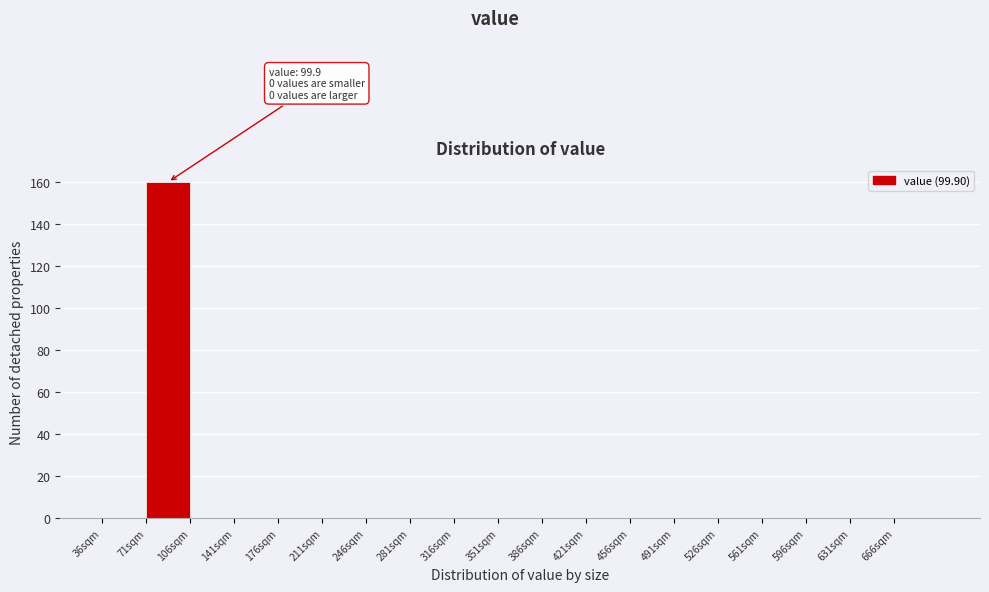

Which range on the x-axis has the tallest bar?

71 to 106